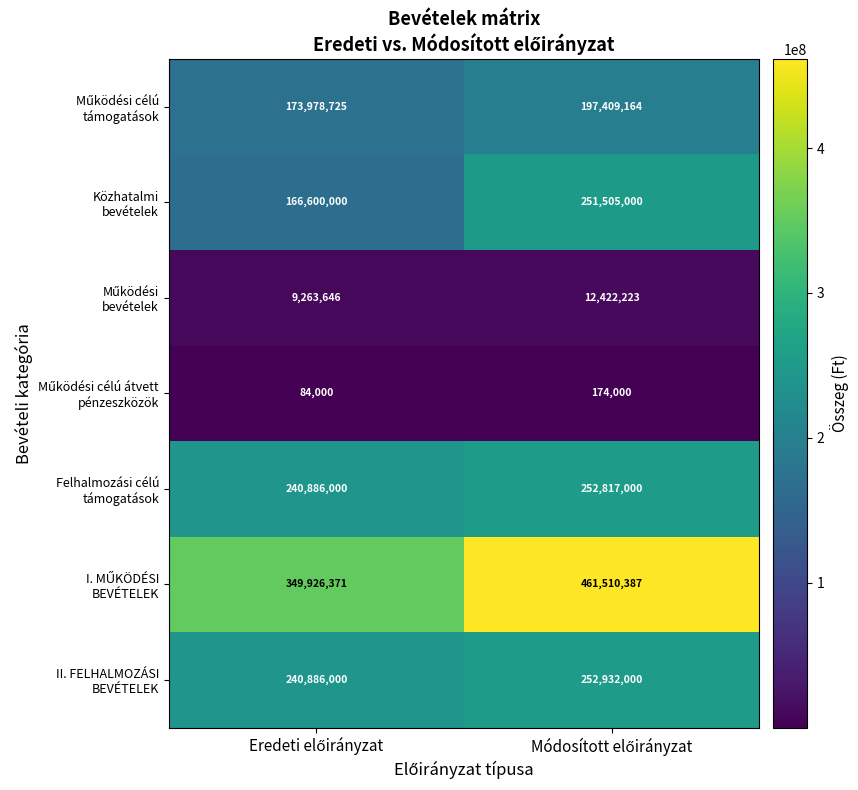

What is the minimum value shown in the chart?

84000